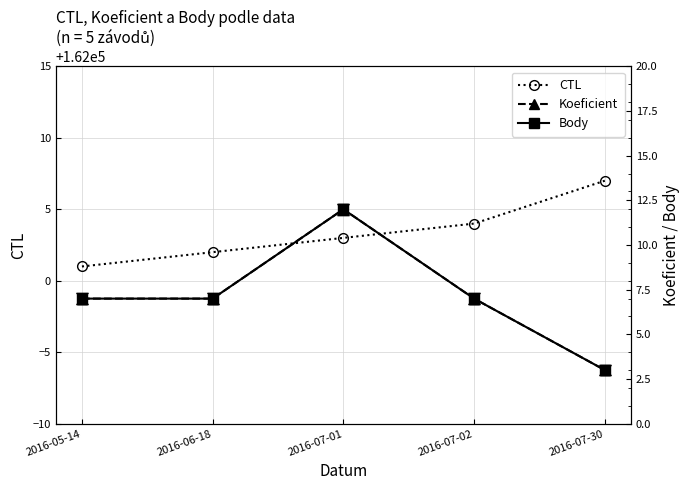

How many lines are shown in the chart?

3